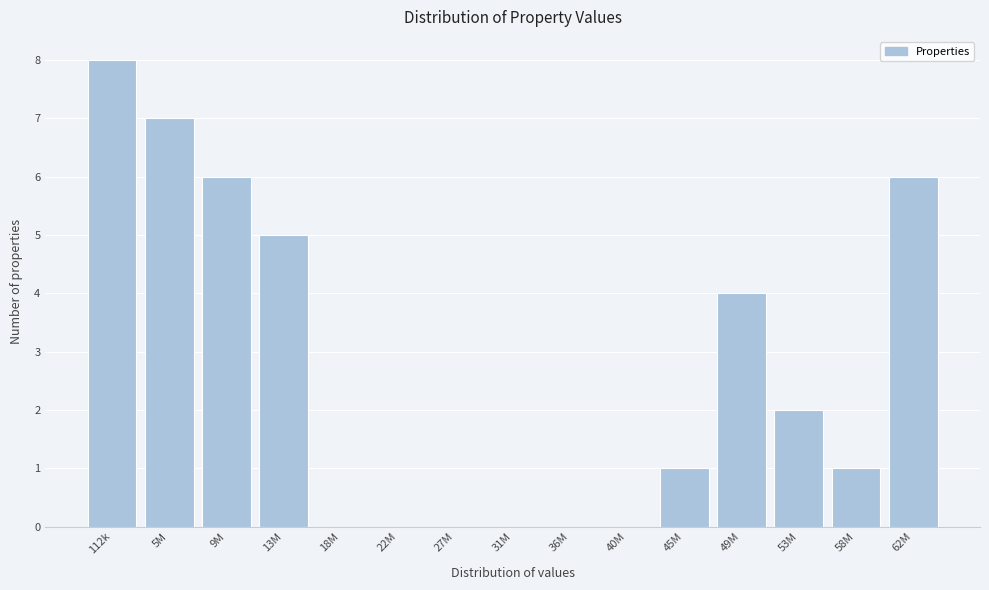

Reading left to right, what are all the values shown in this chart?

112k=8	5M=7	9M=6	13M=5	18M=0	22M=0	27M=0	31M=0	36M=0	40M=0	45M=1	49M=4	53M=2	58M=1	62M=6